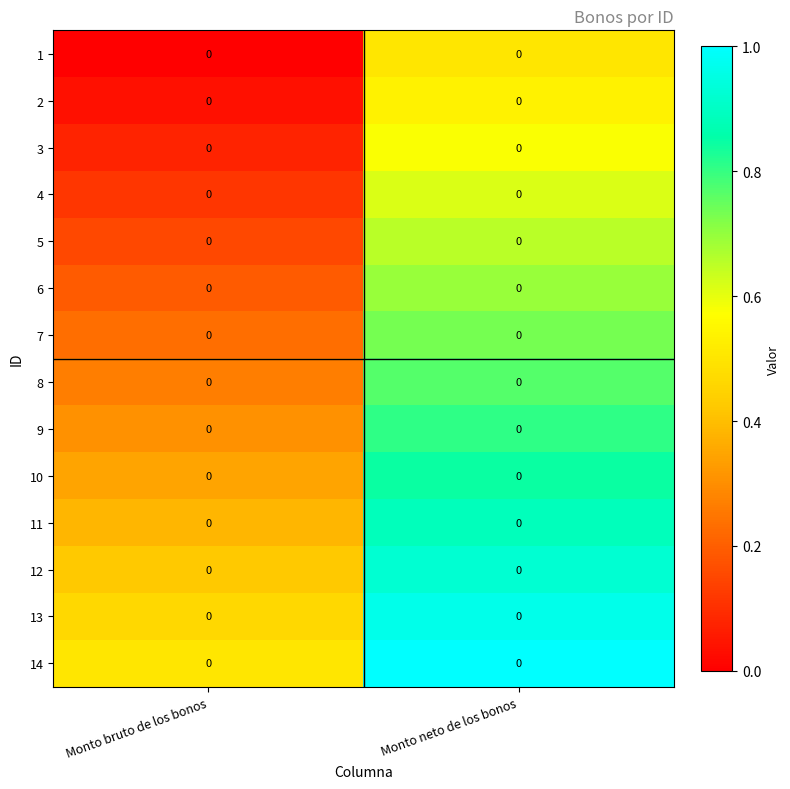

At how many categories does at least one series exceed 0?

2